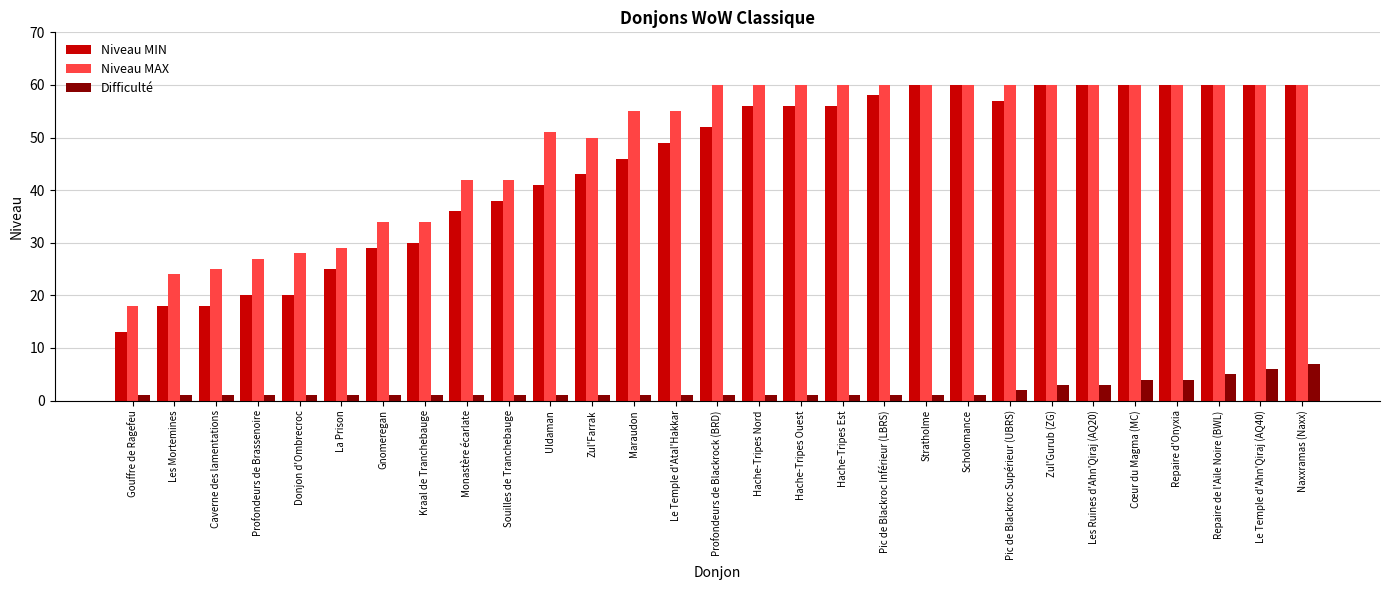

What is the difference between the highest and lowest values at Donjon d'Ombrecroc?

27